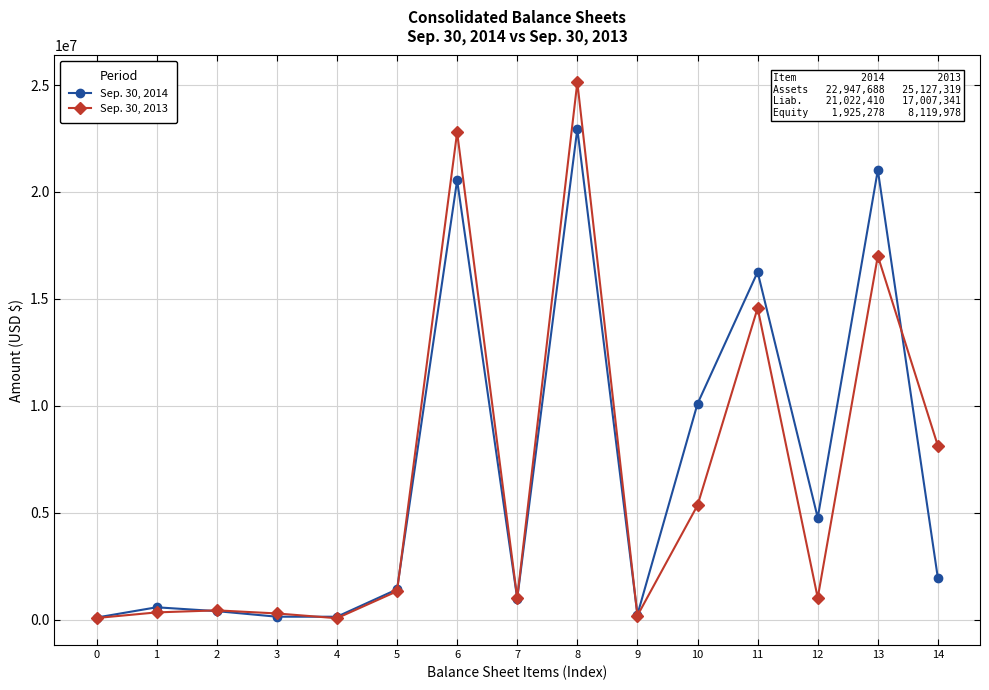

What is the maximum value shown in the chart?

25127319